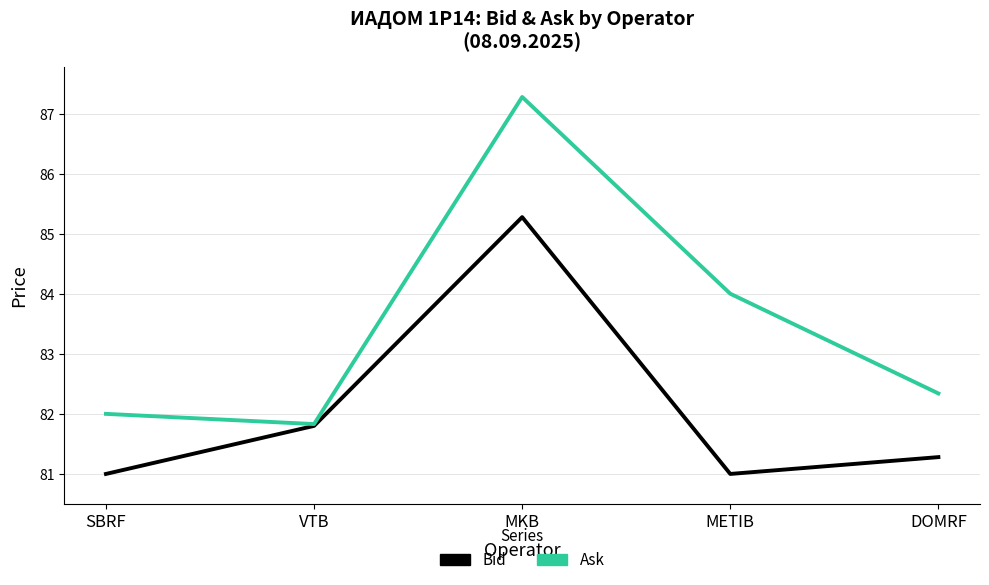

Where is Bid nearest to the value 83?

VTB